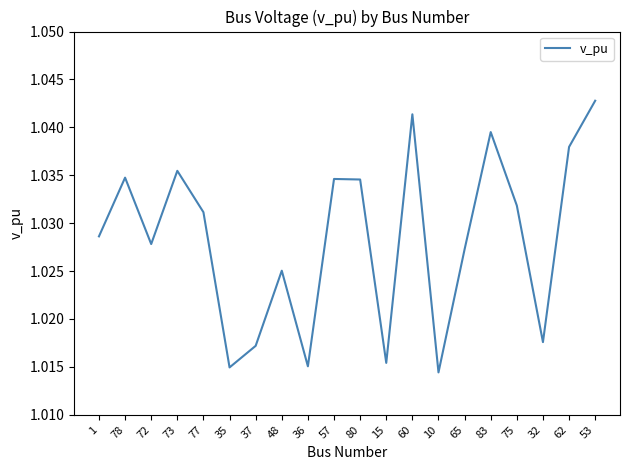

What position from the left is 1?

1